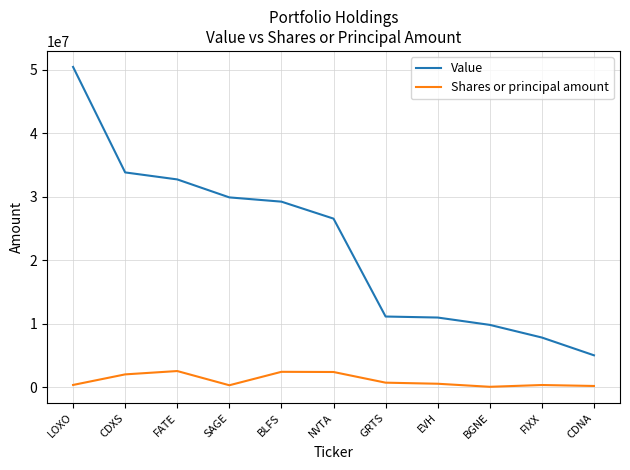

List the series in order of their peak value, lowest first.

Shares or principal amount, Value